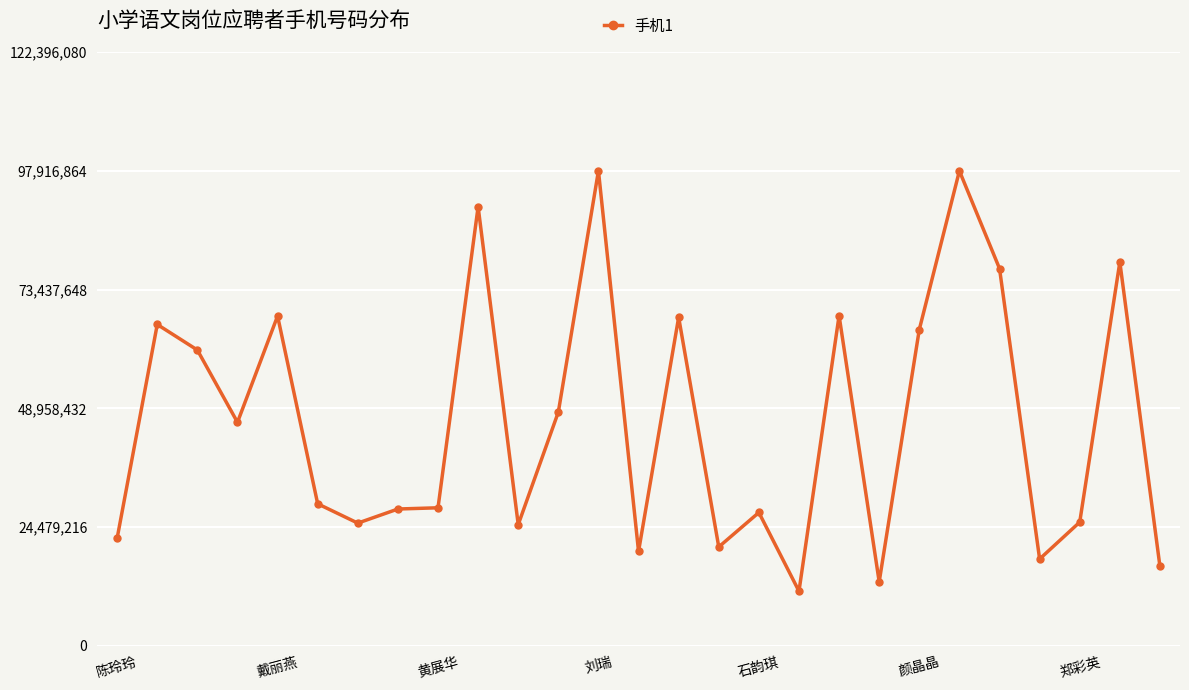

What is the difference between the maximum and second lowest values?

84696860